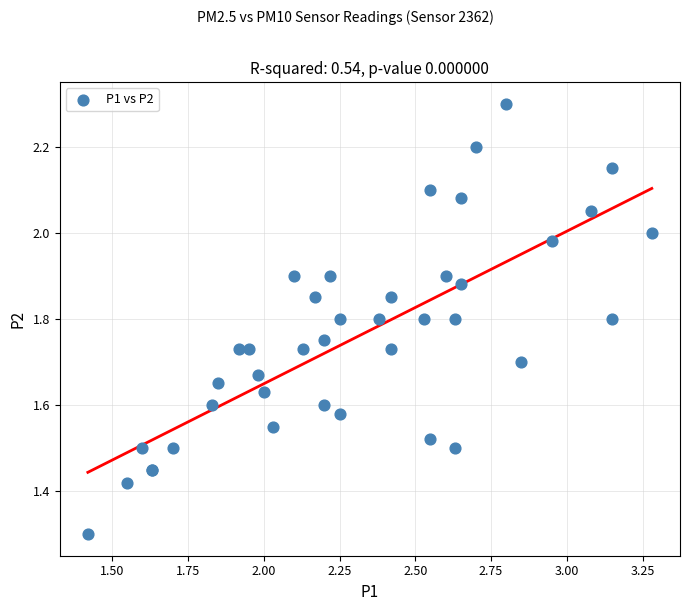

What Y value in the scatter plot is closest to 1?

1.3